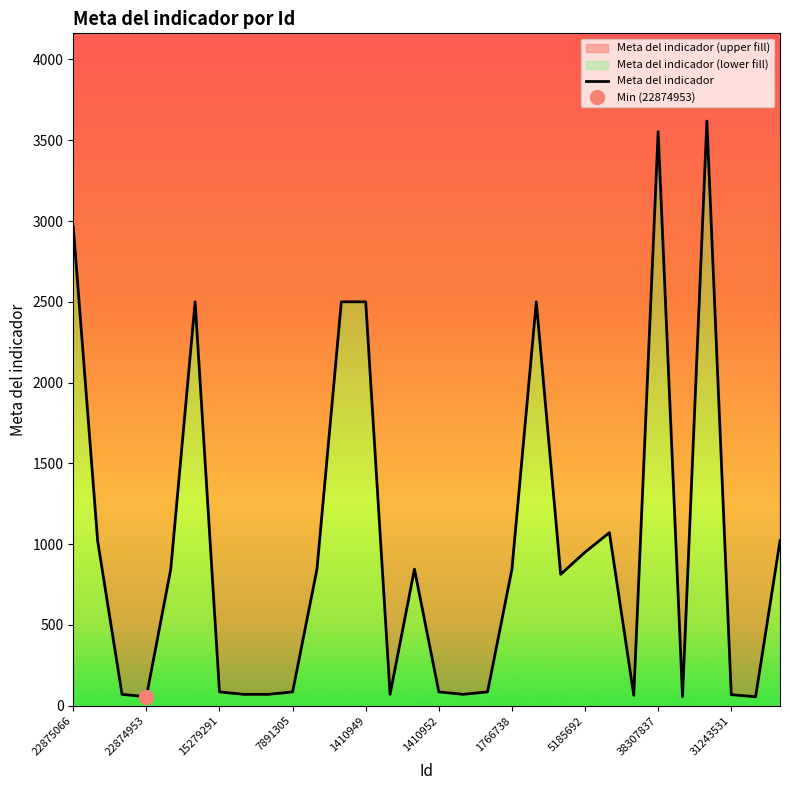

What is the ratio of the value at 12 to the value at 11?

1.0